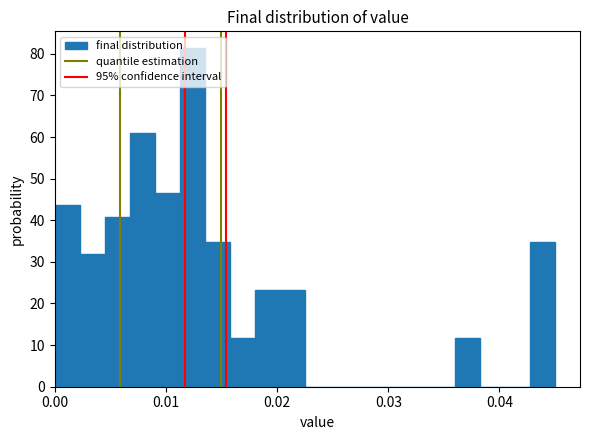

Around what value on the x-axis is the tallest bar? Give the approximate position of its centre, as read against the axis.

0.012